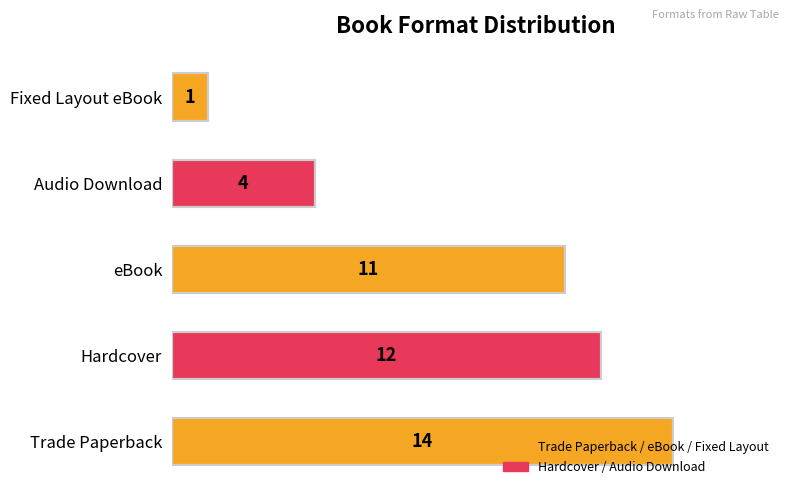

Are the bars horizontal?

Yes